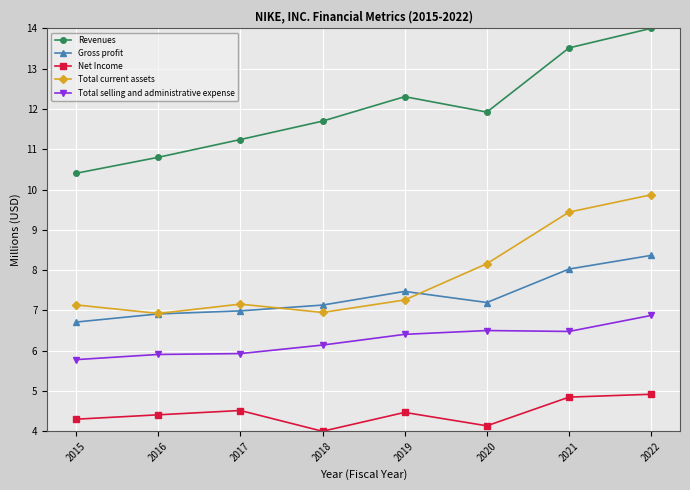

True or false: Gross profit and Net Income intersect in this chart.

False